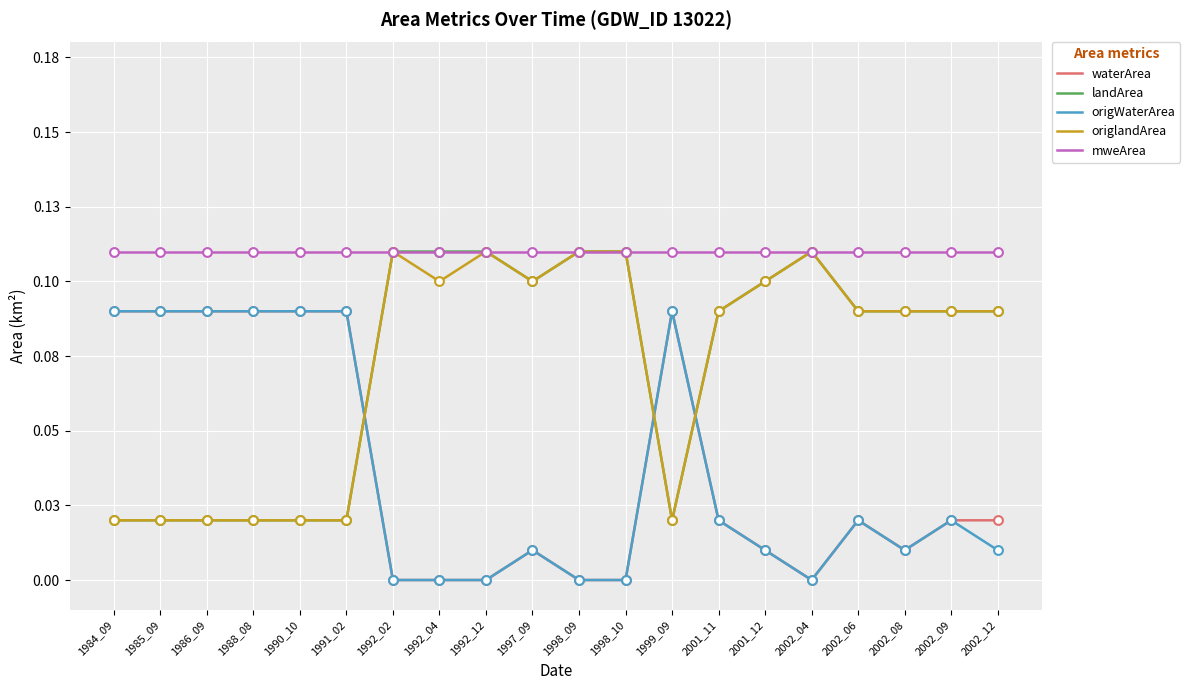

Which series has the largest total across all categories?

mweArea